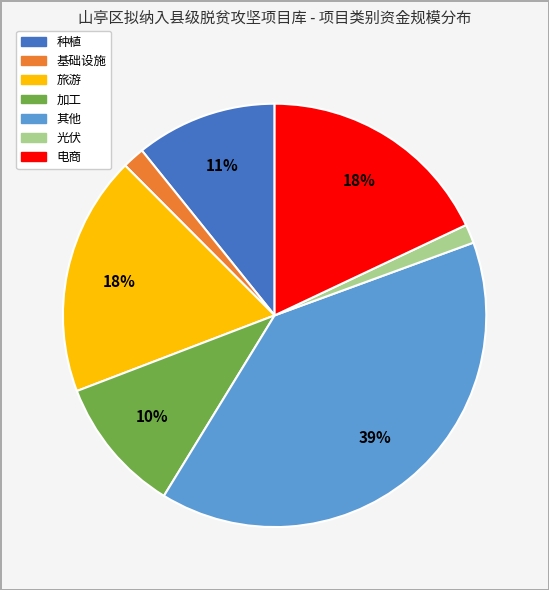

Is there a majority slice in this chart?

No